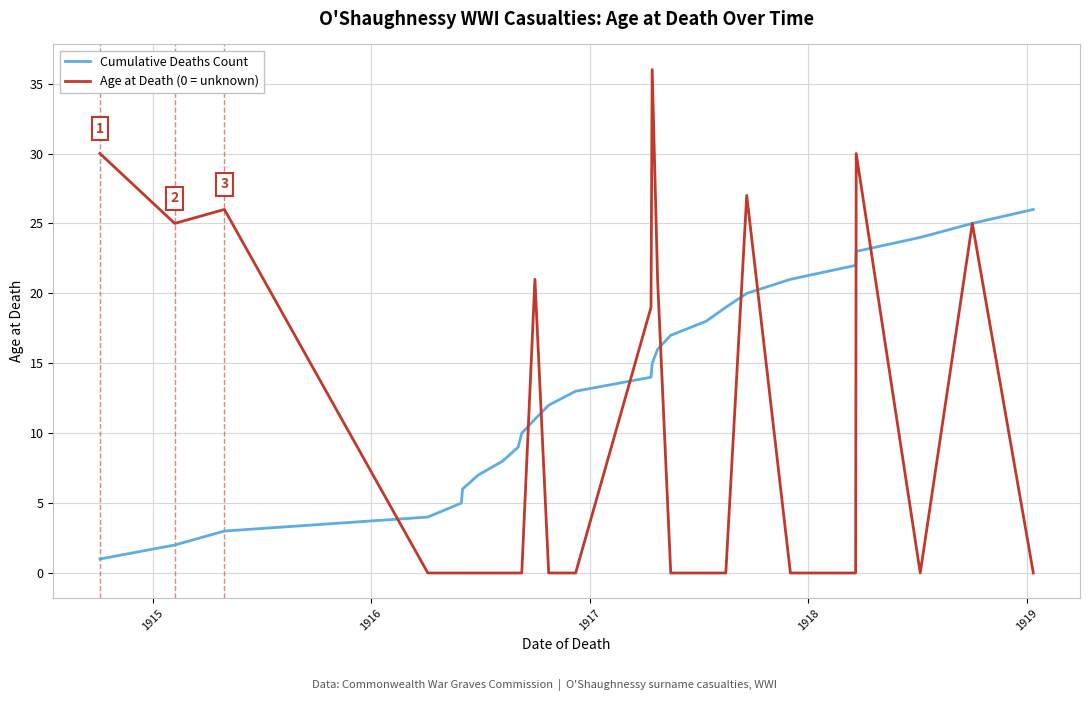

True or false: Age at Death (0 = unknown) has more than 0 interior local peaks.

True